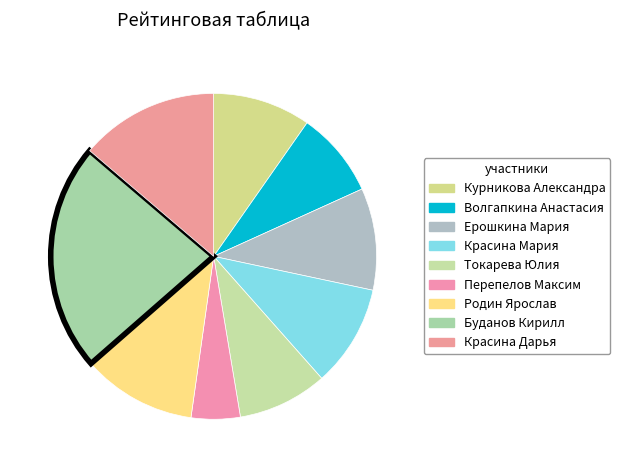

What is the change in value from Курникова Александра to Волгапкина Анастасия?

-3